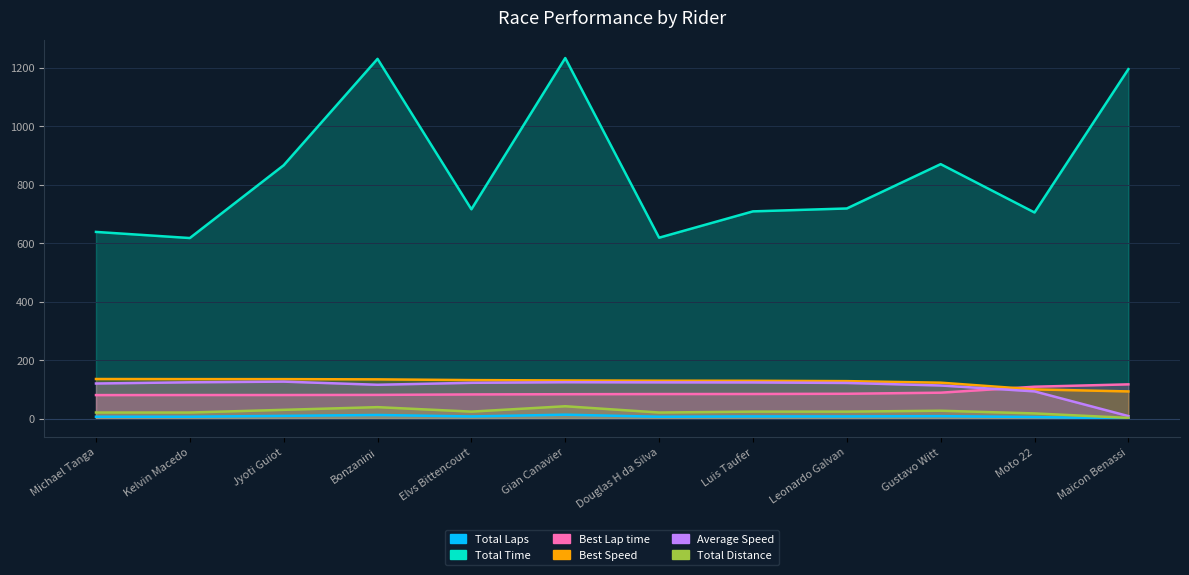

Rank the series at Gustavo Witt from lowest to highest value.

Total Laps, Total Distance, Best Lap time, Average Speed, Best Speed, Total Time